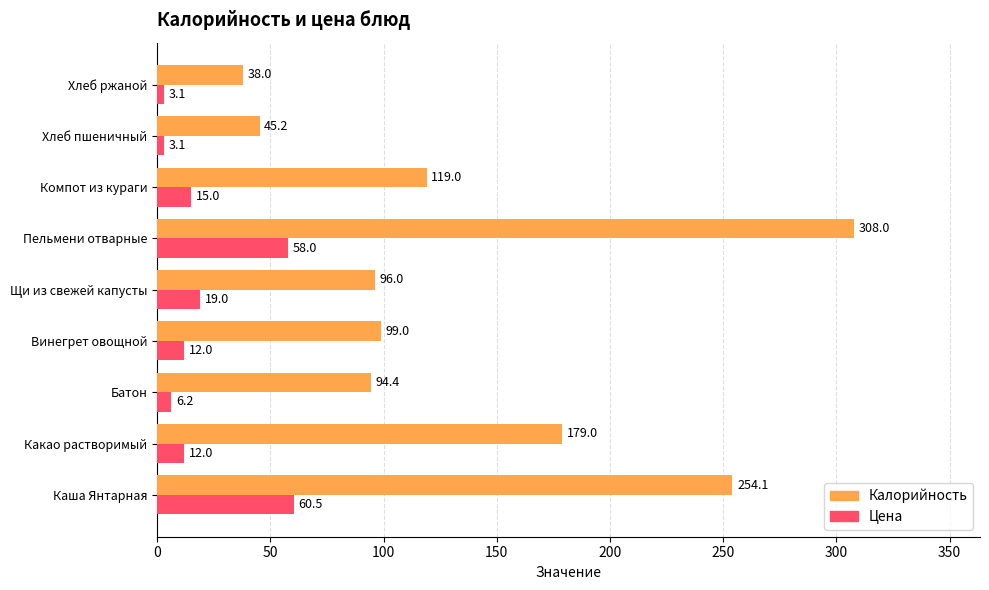

Which series has the widest spread of values?

Калорийность